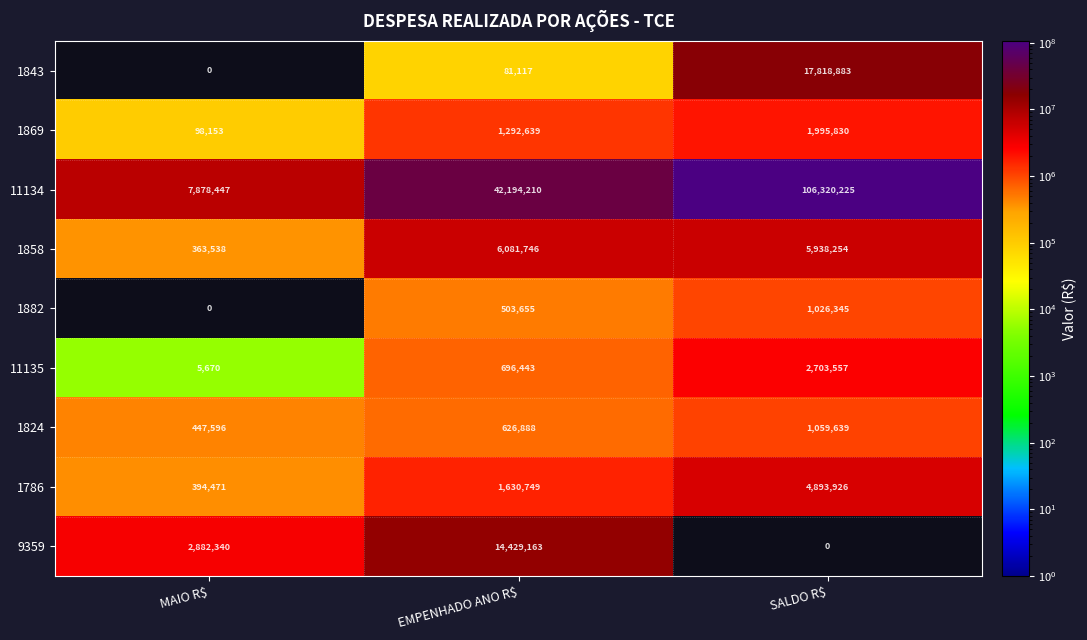

Reading right to left, extract all data points from this chart.

1843: 17818883	81117	0
1869: 1995830	1292639	98153
11134: 106320225	42194210	7878447
1858: 5938254	6081746	363538
1882: 1026345	503655	0
11135: 2703557	696443	5670
1824: 1059639	626888	447596
1786: 4893926	1630749	394471
9359: 0	14429163	2882340